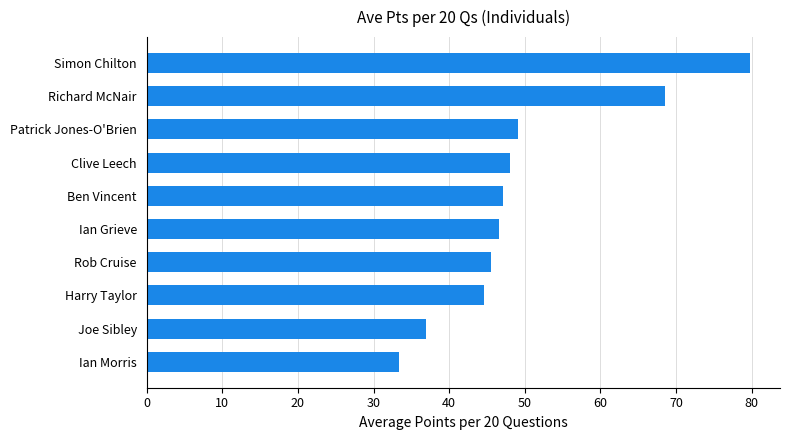

Does the chart contain stacked bars?

No